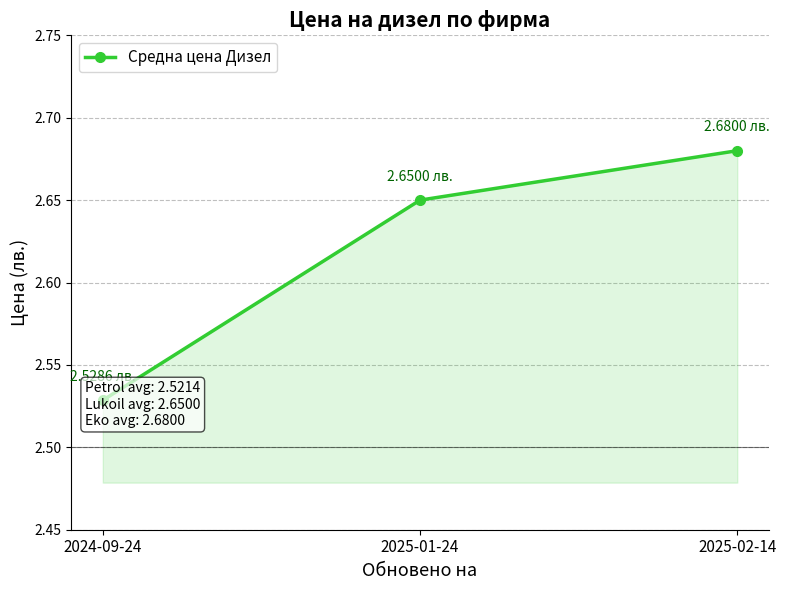

Approximately how many times larger is the value at 2025-01-24 compared to 2025-02-14?

1.0